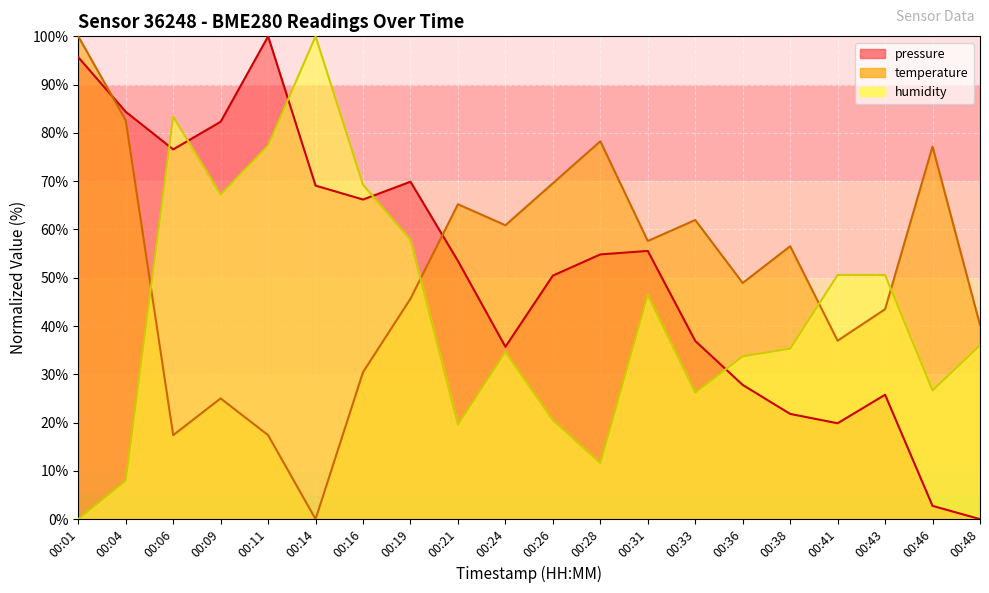

After their last crossing, which series has the higher values: humidity or pressure?

humidity